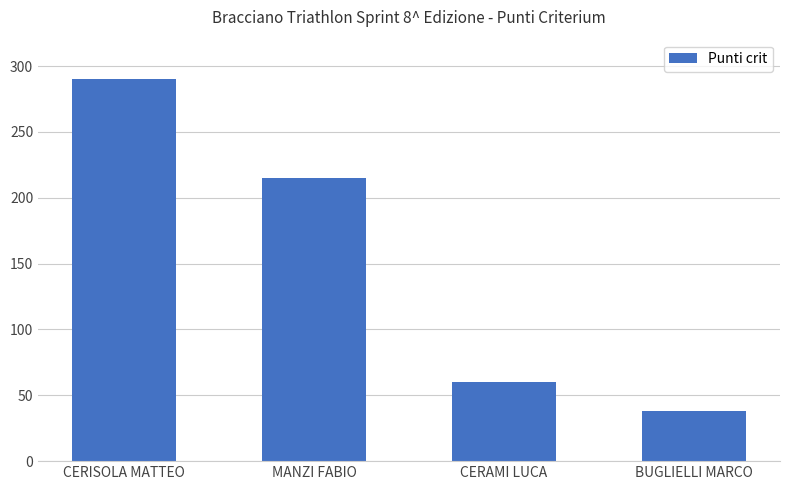

List the labels in order of value, smallest first.

BUGLIELLI MARCO, CERAMI LUCA, MANZI FABIO, CERISOLA MATTEO